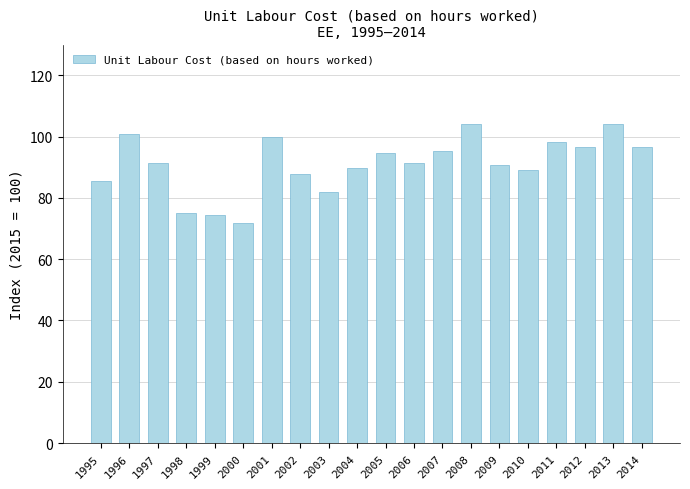

What is the sum of all values?

1818.5